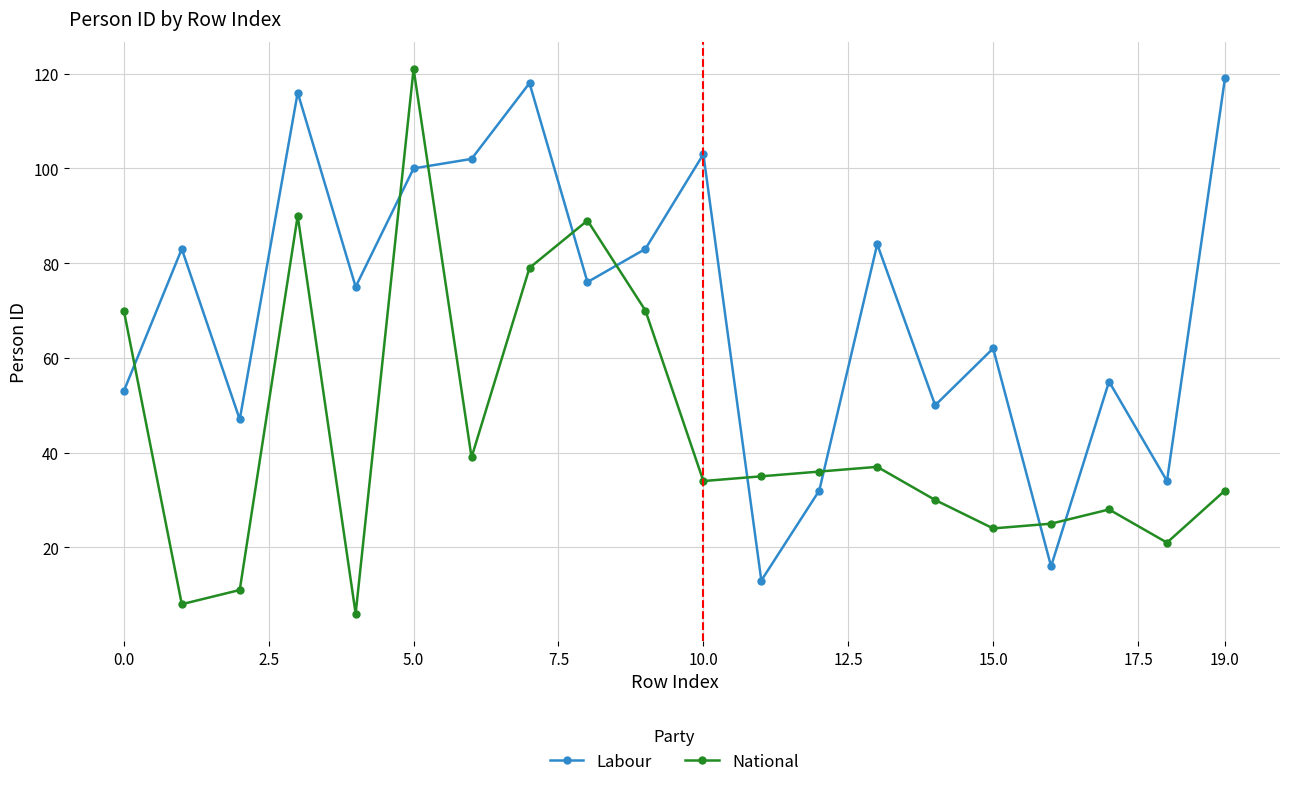

Is this an area chart (filled region under the line)?

No